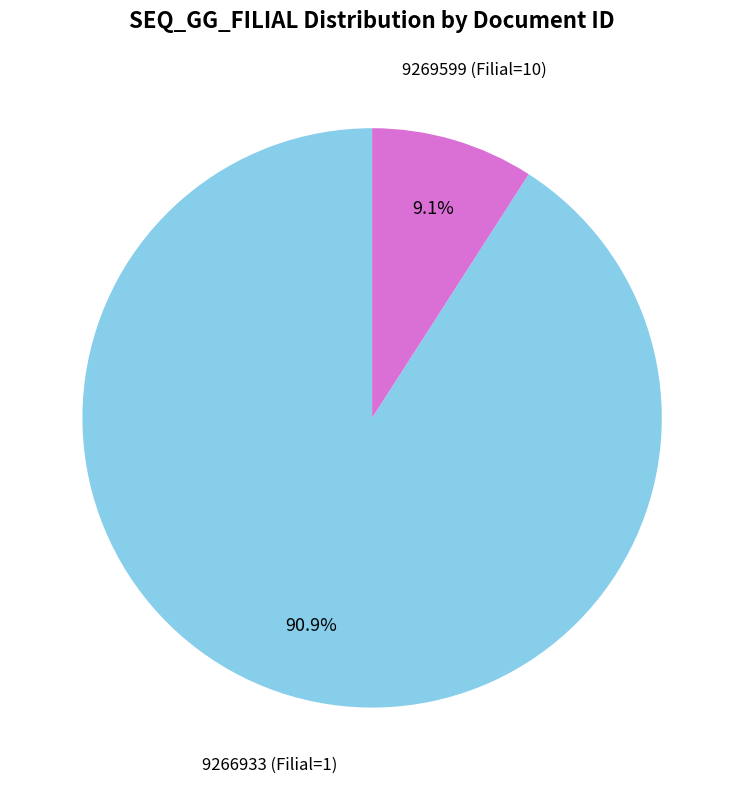

What percentage is the 9269599 slice, to the nearest percent?

91%